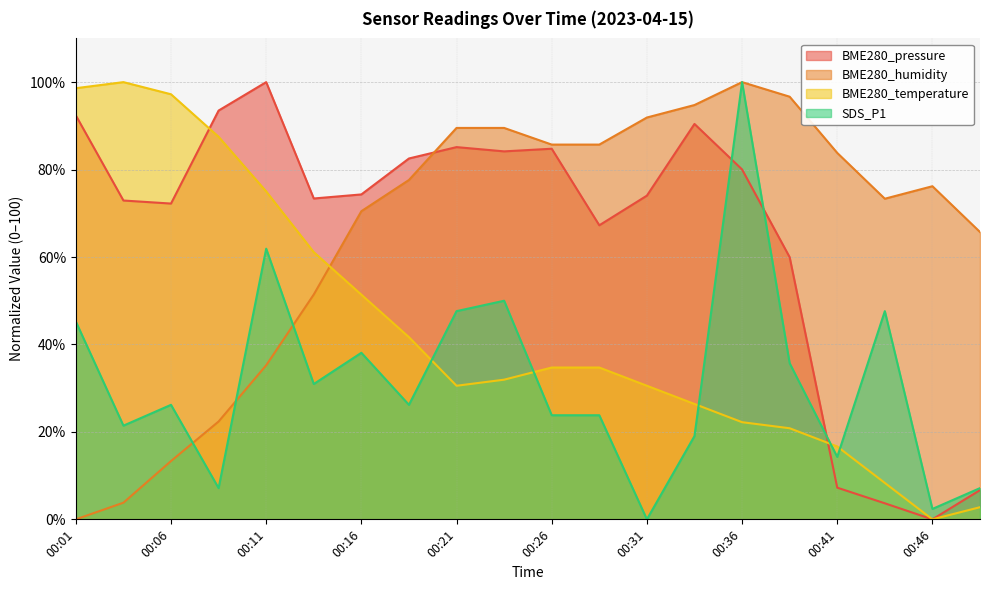

What are all the series names shown in the legend?

BME280_pressure, BME280_humidity, BME280_temperature, SDS_P1